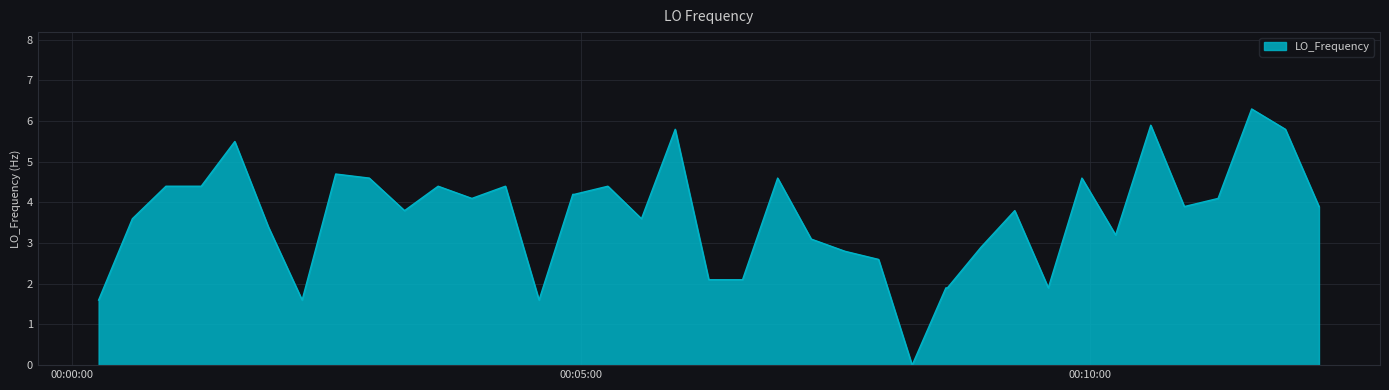

What is the difference between the maximum and minimum values?

6.3